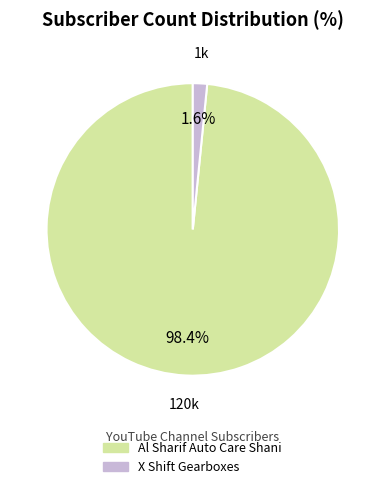

Is it true that Al Sharif Auto Care Shani is 98% of the pie?

True